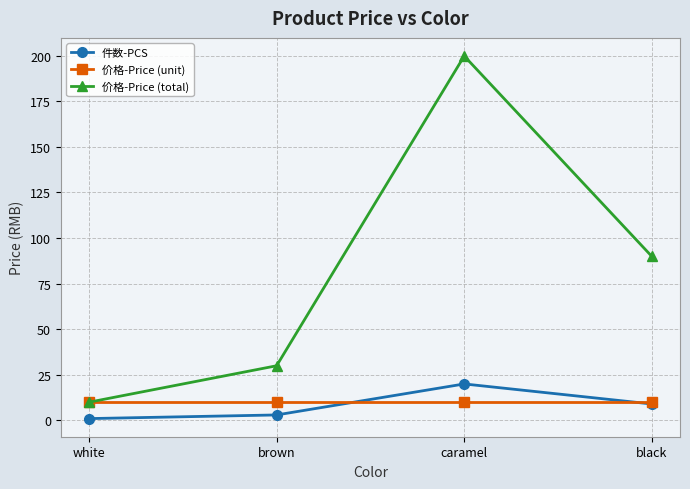

At how many categories does at least one series exceed 83?

2